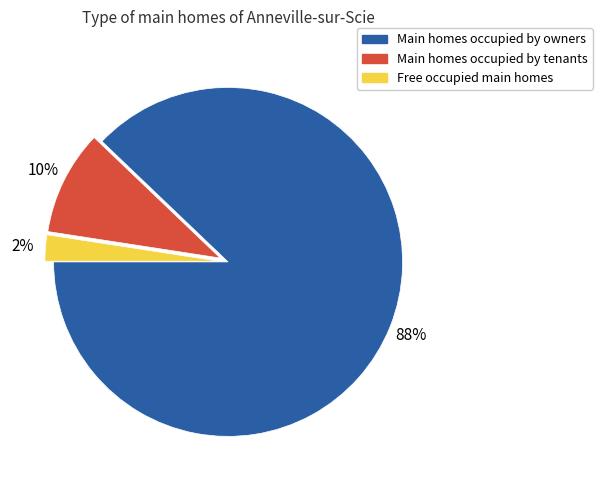

Is there a majority slice in this chart?

Yes